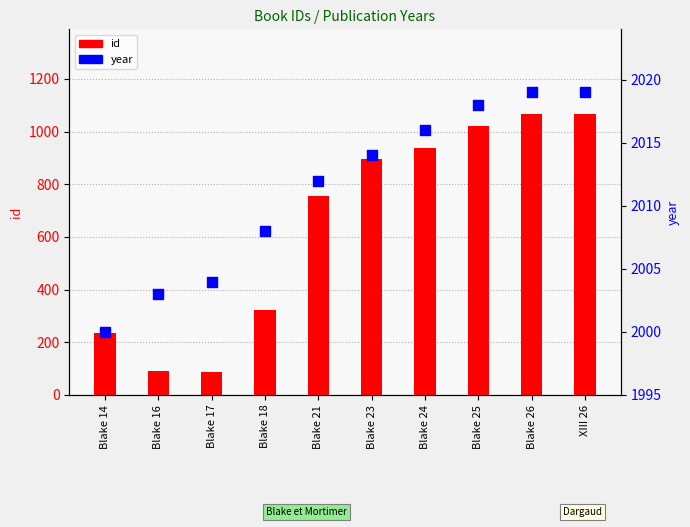

What is the total value across all series at Blake 17?

2093